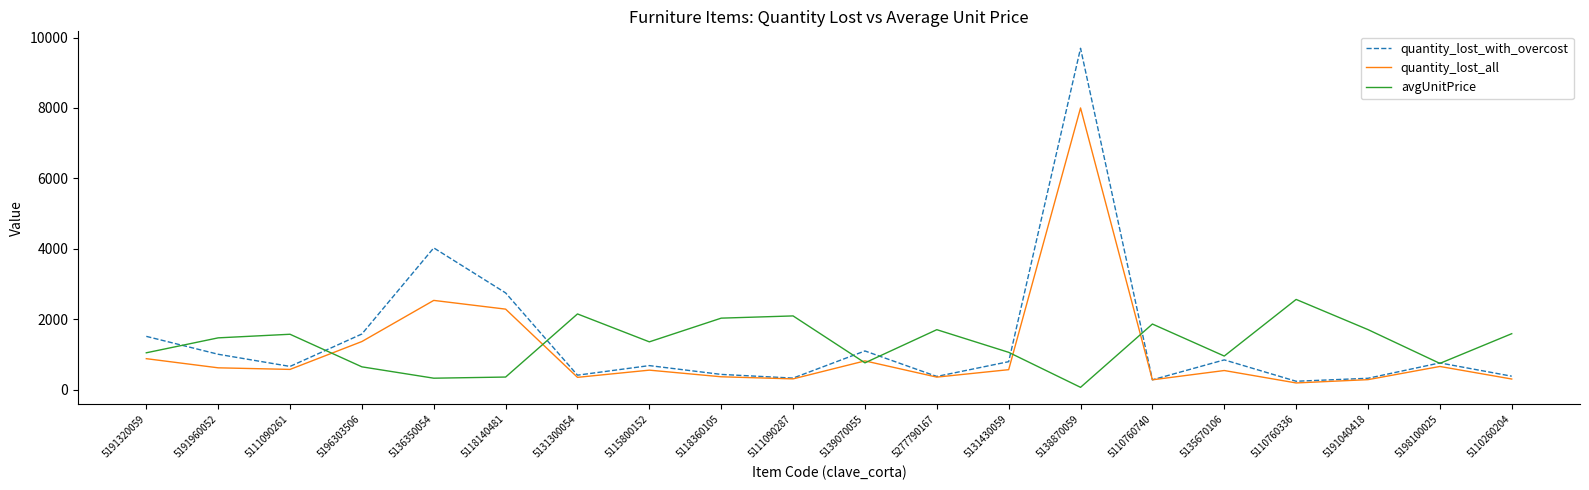

At which category does quantity_lost_with_overcost reach its first local peak?

5136350054